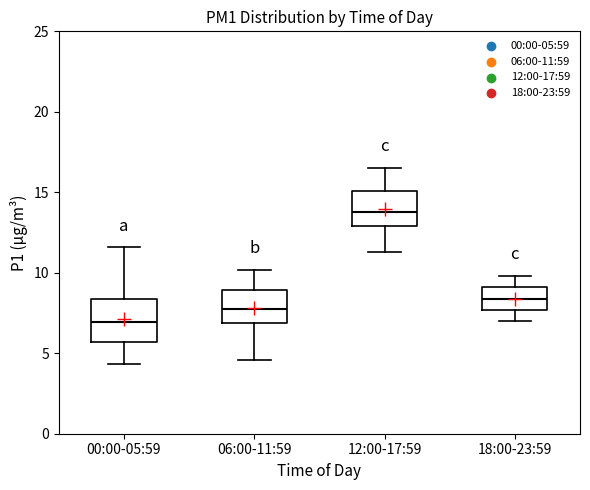

Where does the lower whisker of the box for 18:00-23:59 end on the y-axis? The values are not printed on the chart, so give them approximately, as read against the axis.

7.0